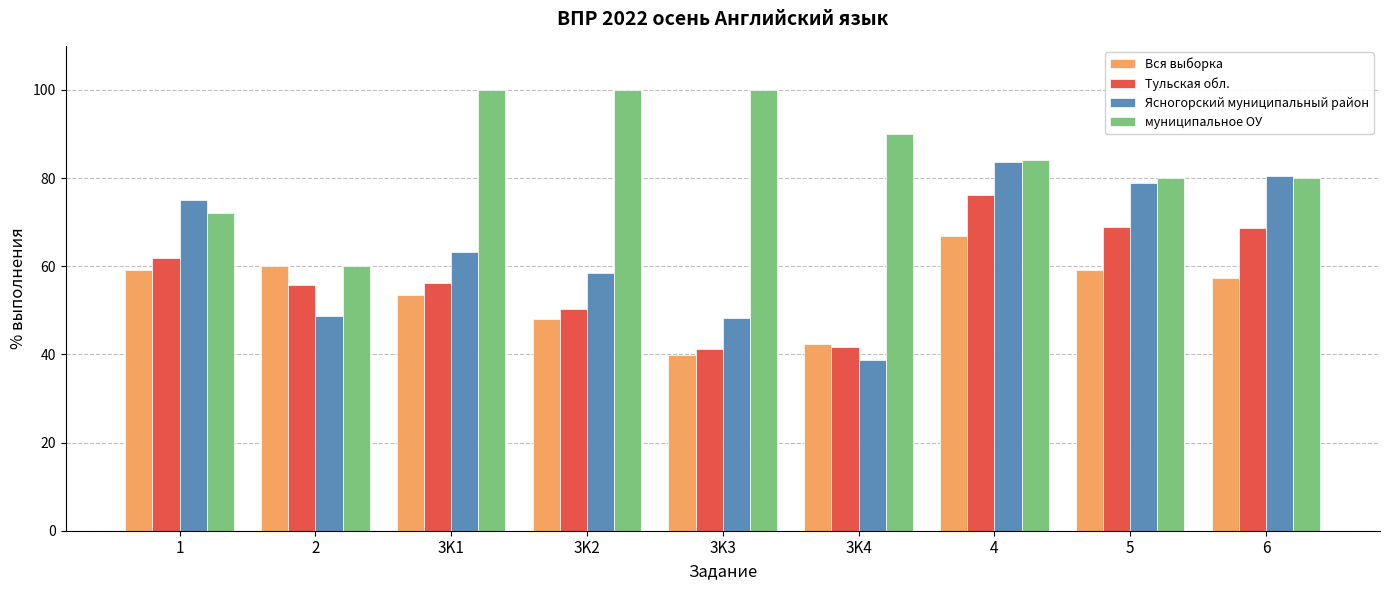

What is the total value across all series at 3K4?

212.6